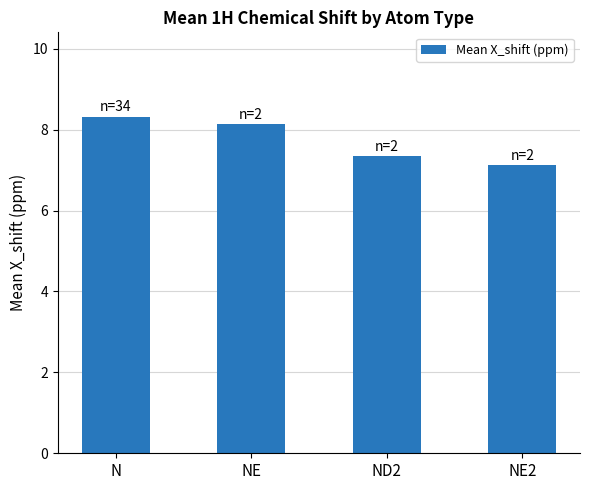

Where is the data nearest to the value 7?

NE2